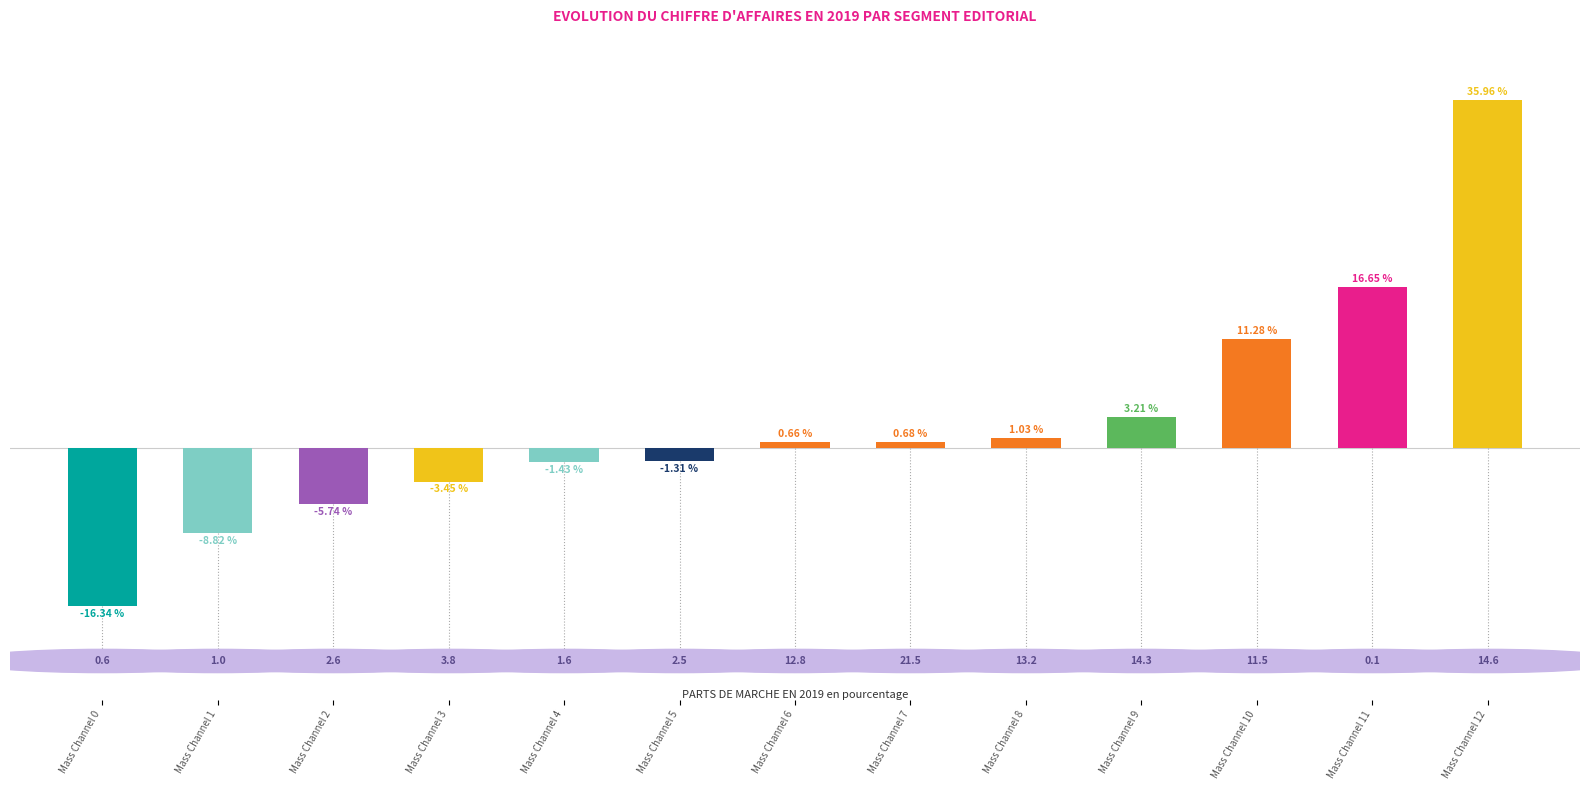

True or false: the data shows -8.8 at Mass Channel 1.

True